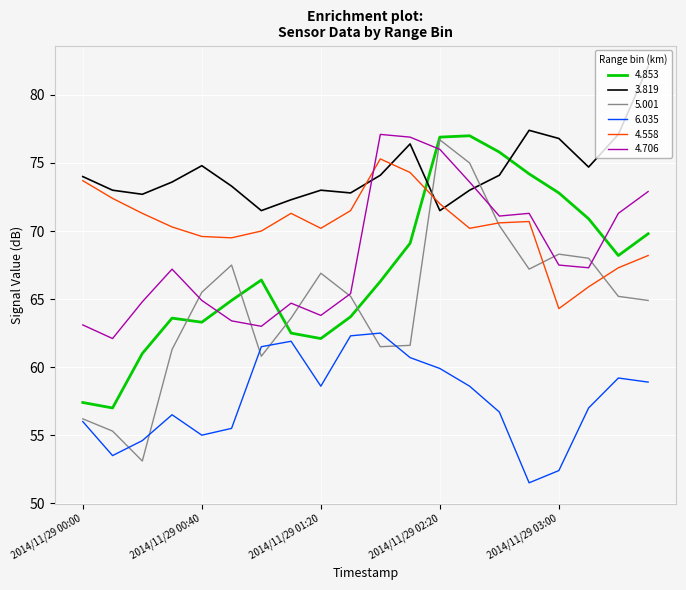

Which series has the largest total across all categories?

3.819